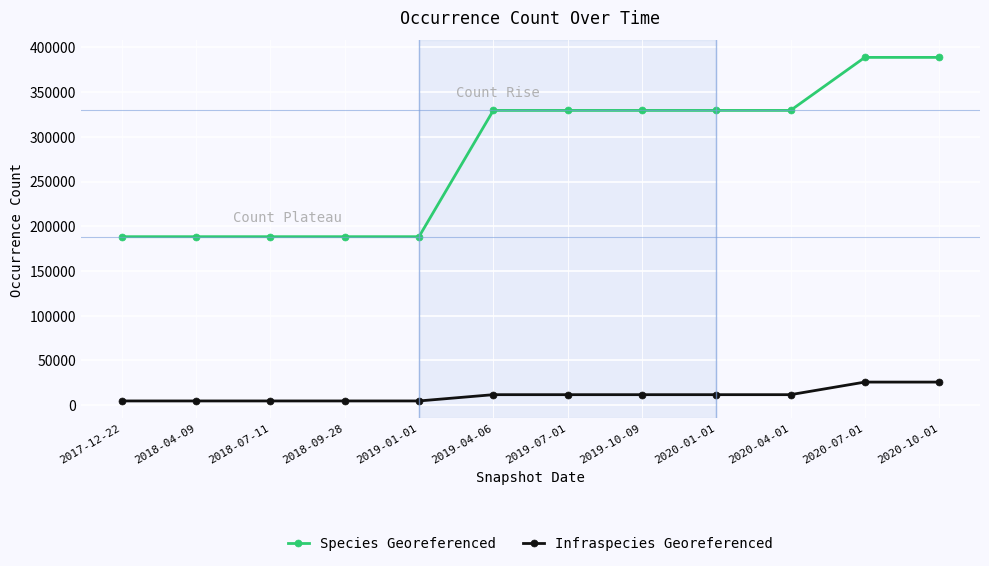

Is the value of Species Georeferenced at 2018-07-11 greater than the value of Infraspecies Georeferenced at 2020-07-01?

Yes